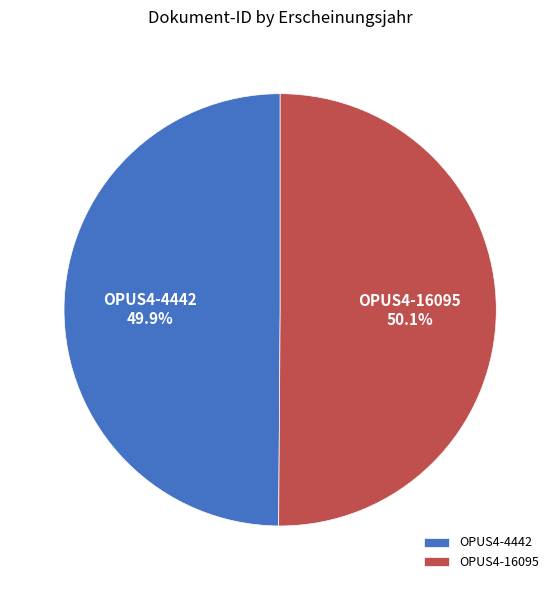

Approximately how many times larger is the value at OPUS4-4442 compared to OPUS4-16095?

1.0